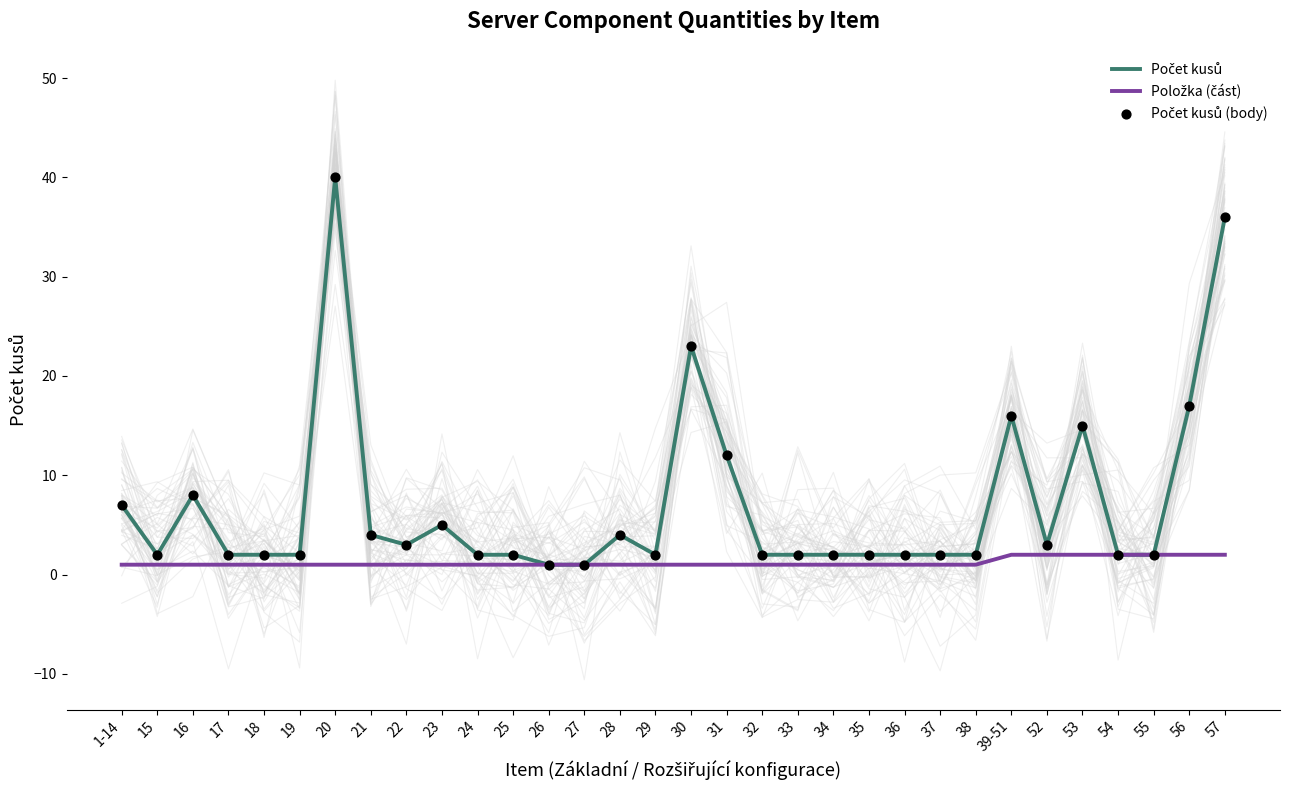

What is the total value across all series at 31?

25